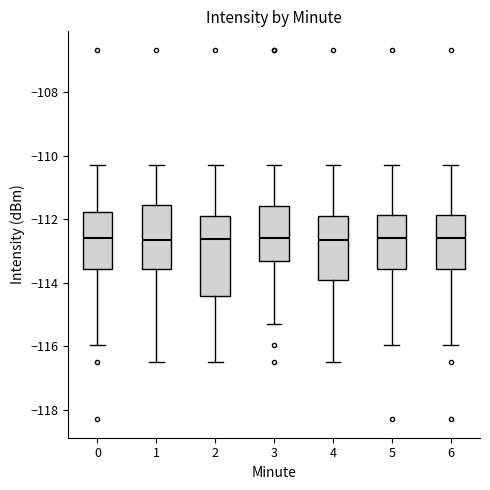

Reading left to right, transcribe this box plot: for each box, give where its median line is, the range the box spans, and where its two whiskers end, as read against the y-axis. The values are not printed on the chart, so give them approximately, as read against the axis.

0: median -112.6, box -113.6 to -111.8, whiskers -116.0 to -110.2
1: median -112.6, box -113.6 to -111.6, whiskers -116.6 to -110.2
2: median -112.6, box -114.4 to -111.8, whiskers -116.6 to -110.2
3: median -112.6, box -113.4 to -111.6, whiskers -115.4 to -110.2
4: median -112.6, box -114.0 to -111.8, whiskers -116.6 to -110.2
5: median -112.6, box -113.6 to -111.8, whiskers -116.0 to -110.2
6: median -112.6, box -113.6 to -111.8, whiskers -116.0 to -110.2